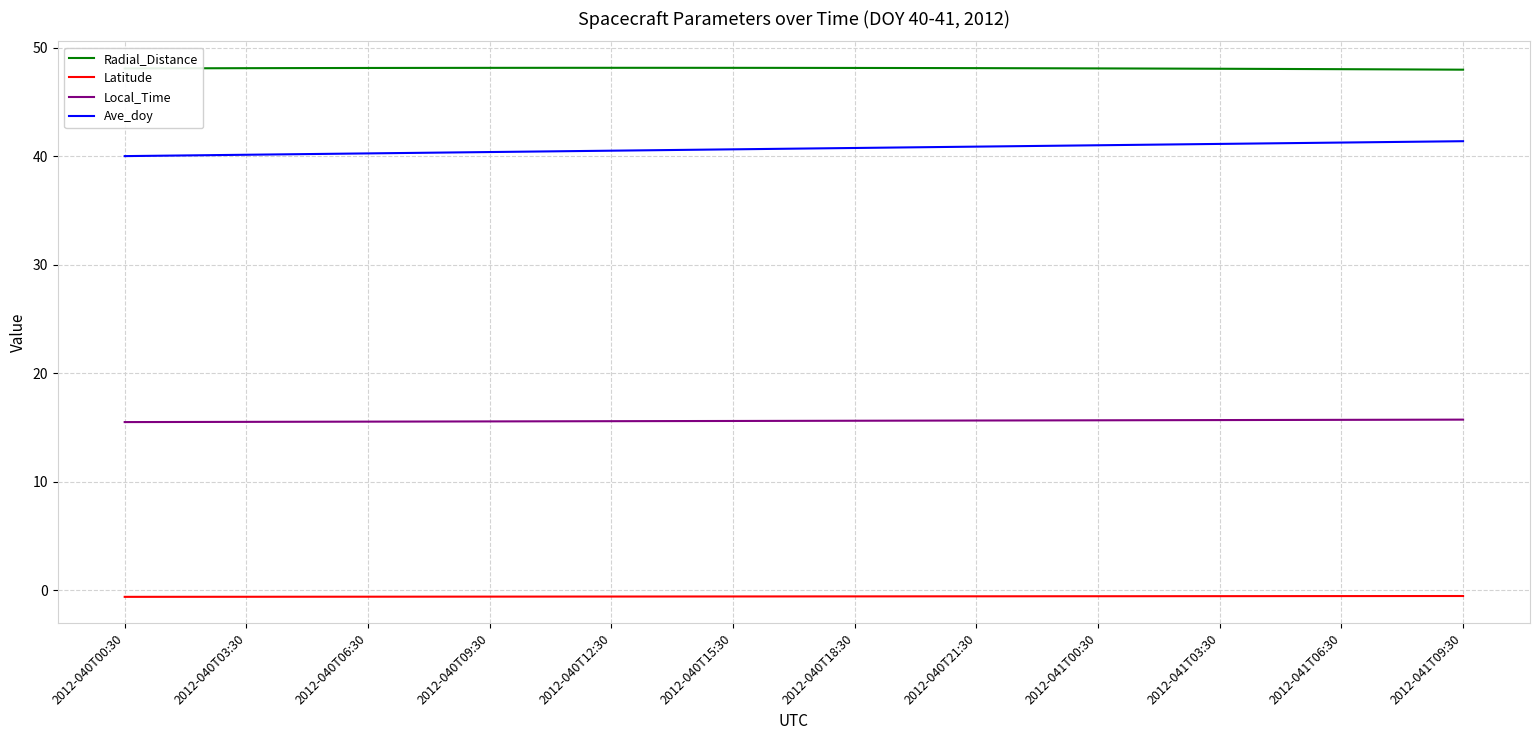

List the series in order of their overall mean, highest first.

Radial_Distance, Ave_doy, Local_Time, Latitude